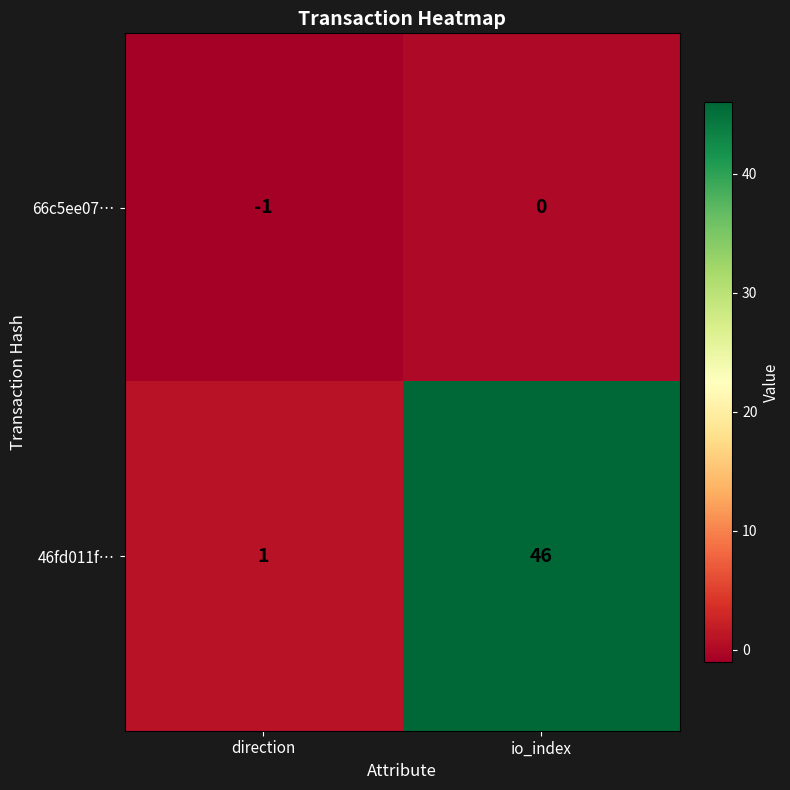

Reading left to right, list all the values displayed in this chart.

66c5ee07…: direction=-1	io_index=0
46fd011f…: direction=1	io_index=46